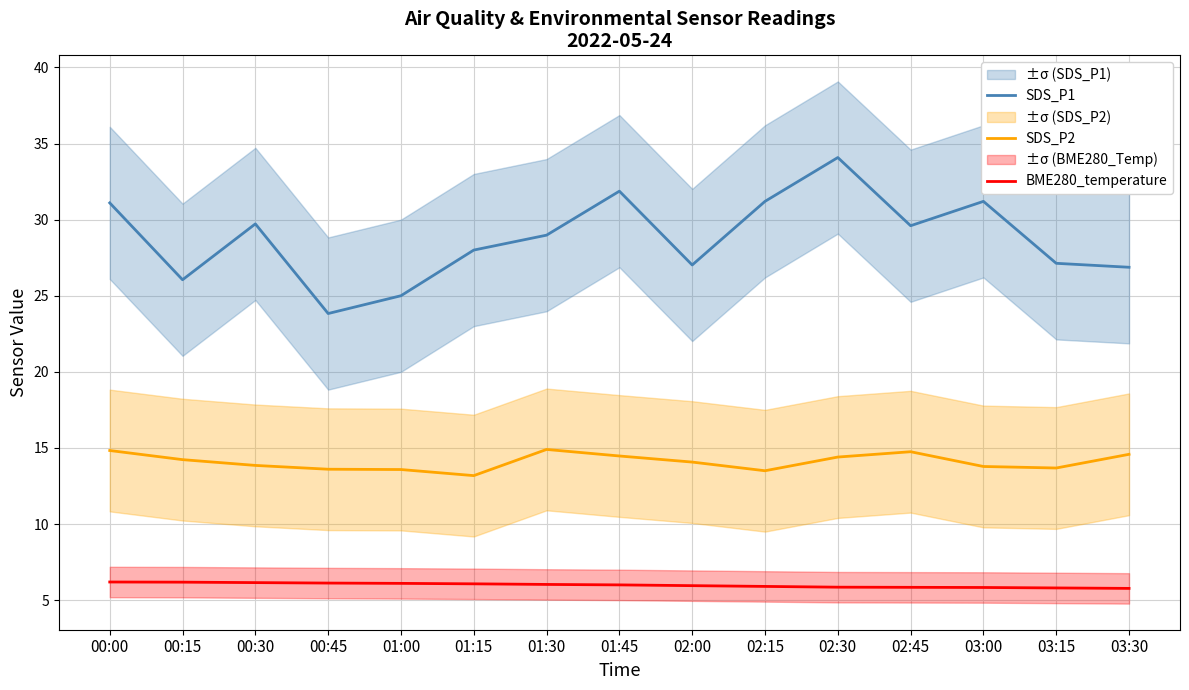

The BME280_temperature series shows 6.2 at 00:30. True or false?

True